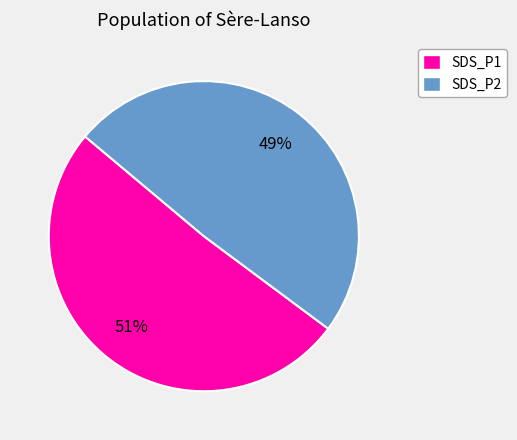

The SDS_P1 slice represents 51% of the pie. True or false?

True